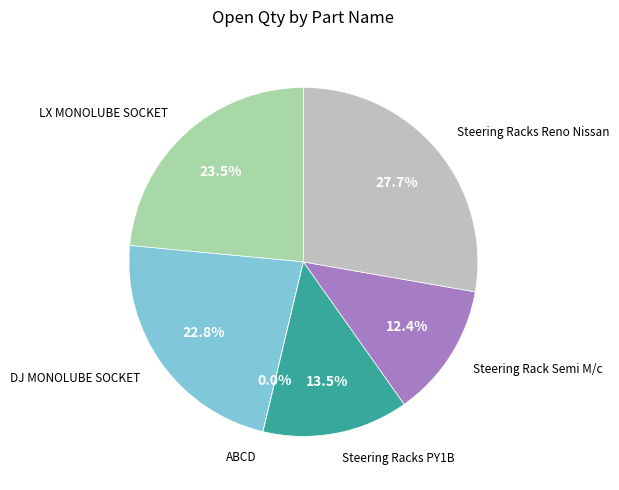

Is there any slice that represents more than half of the pie?

No